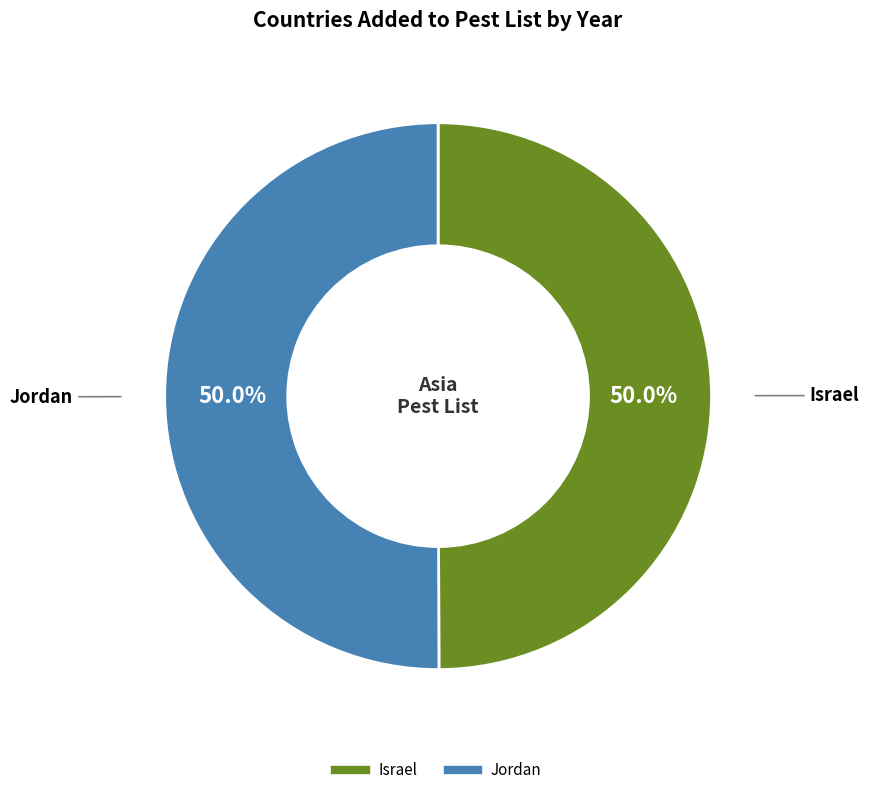

To the nearest percent, what portion does Israel represent?

50%